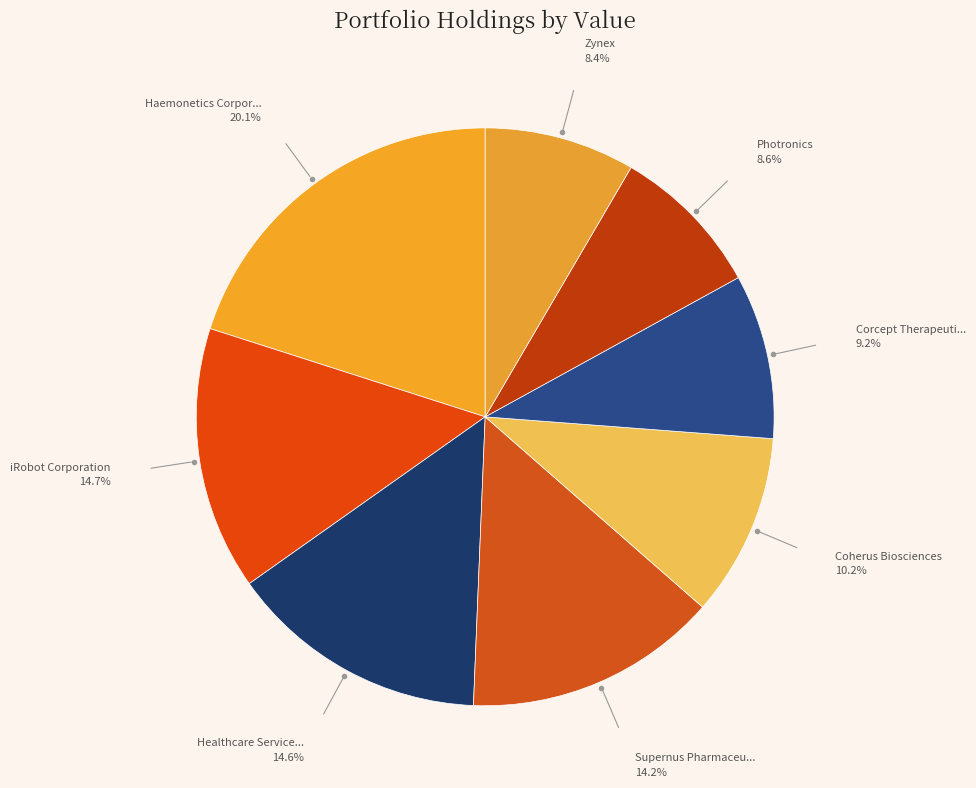

What is the smallest slice in the pie chart?

Zynex